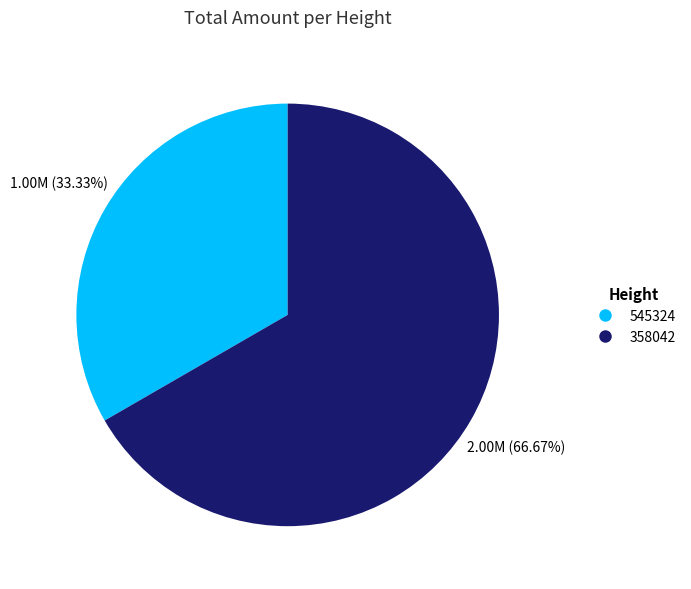

Rank the categories by value from lowest to highest.

545324, 358042